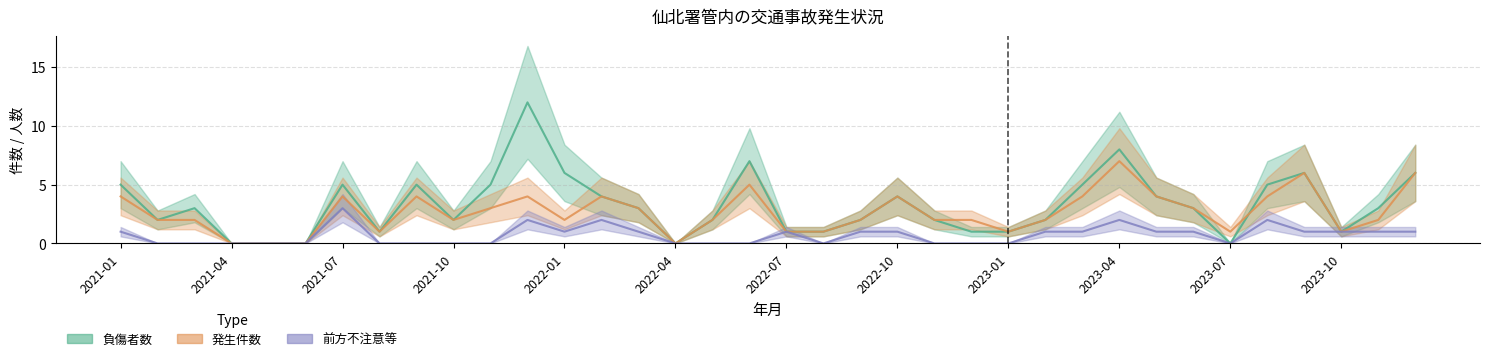

What is the average value of the 前方不注意等 series?

1